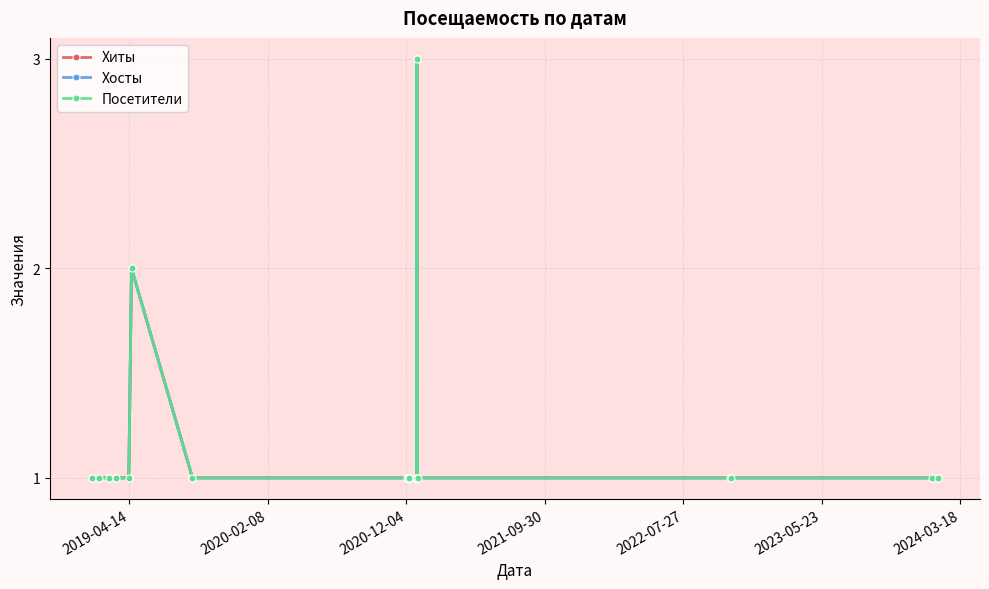

Does the chart have visible grid lines?

Yes